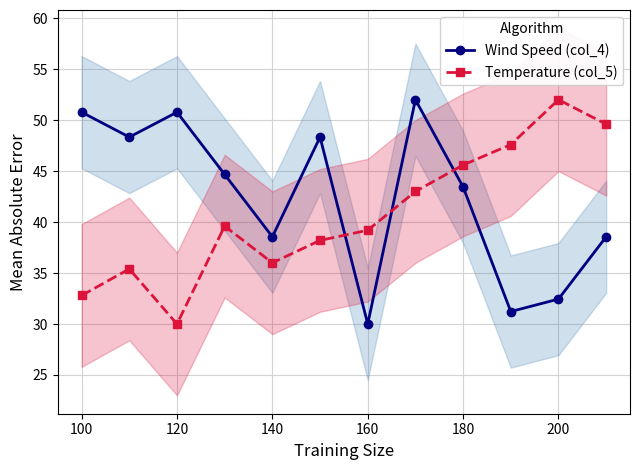

How many interior local peaks does the Temperature (col_5) series have?

3